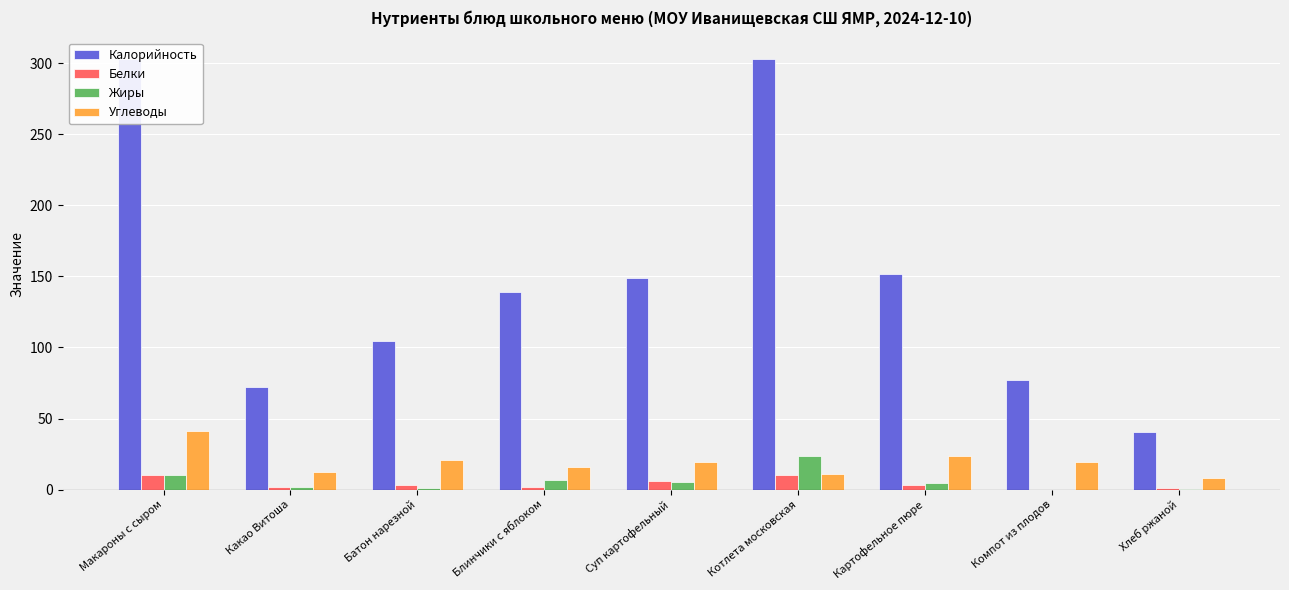

Rank the series by their maximum value, from highest to lowest.

Калорийность, Углеводы, Жиры, Белки